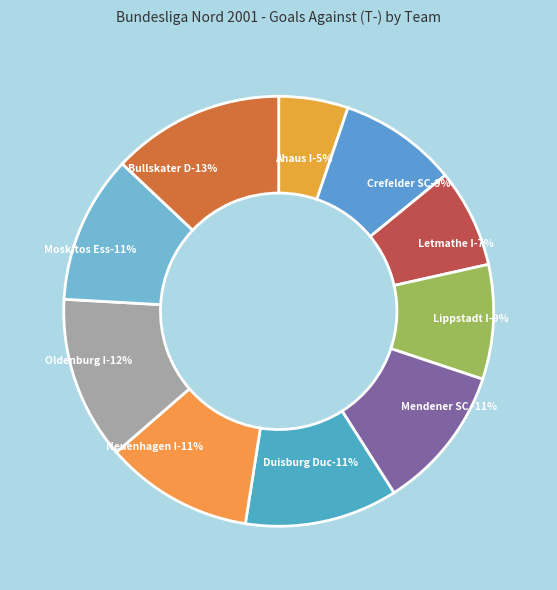

Is there a majority slice in this chart?

No